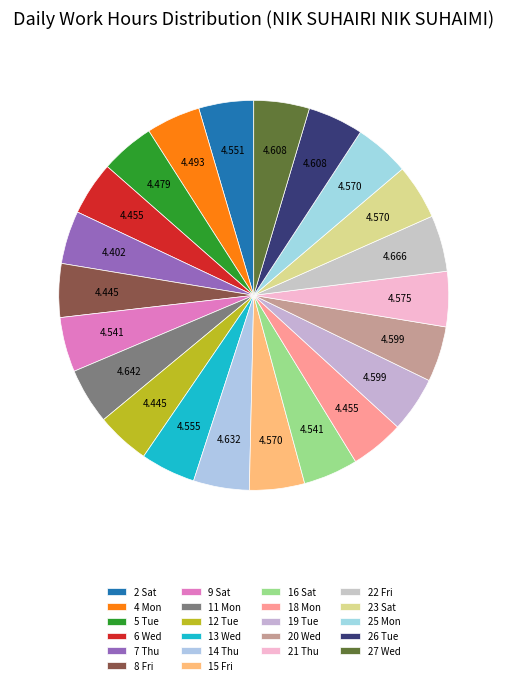

Which slice is the largest?

22 Fri